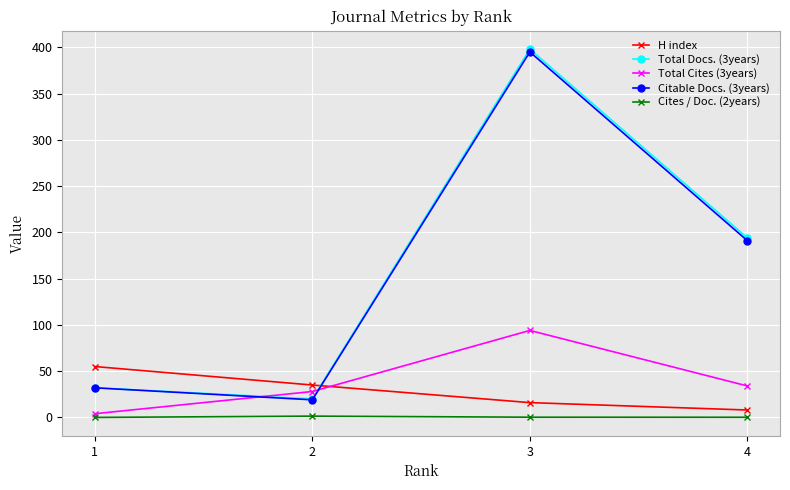

Which series changed the most between 1 and 4?

Total Docs. (3years)